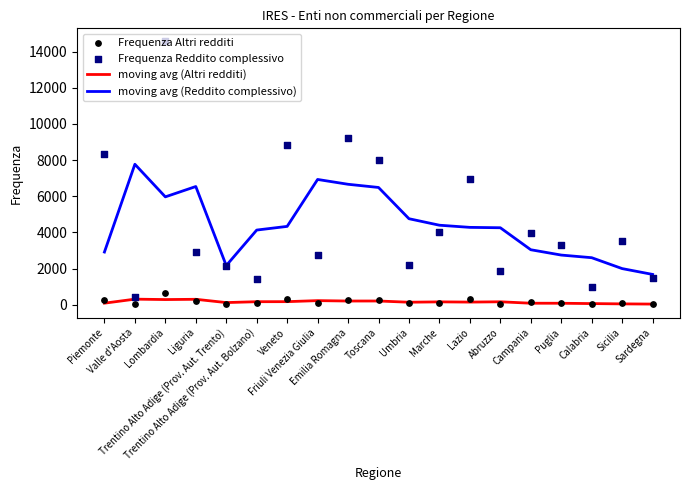

Which series has the largest total across all categories?

Frequenza Reddito complessivo